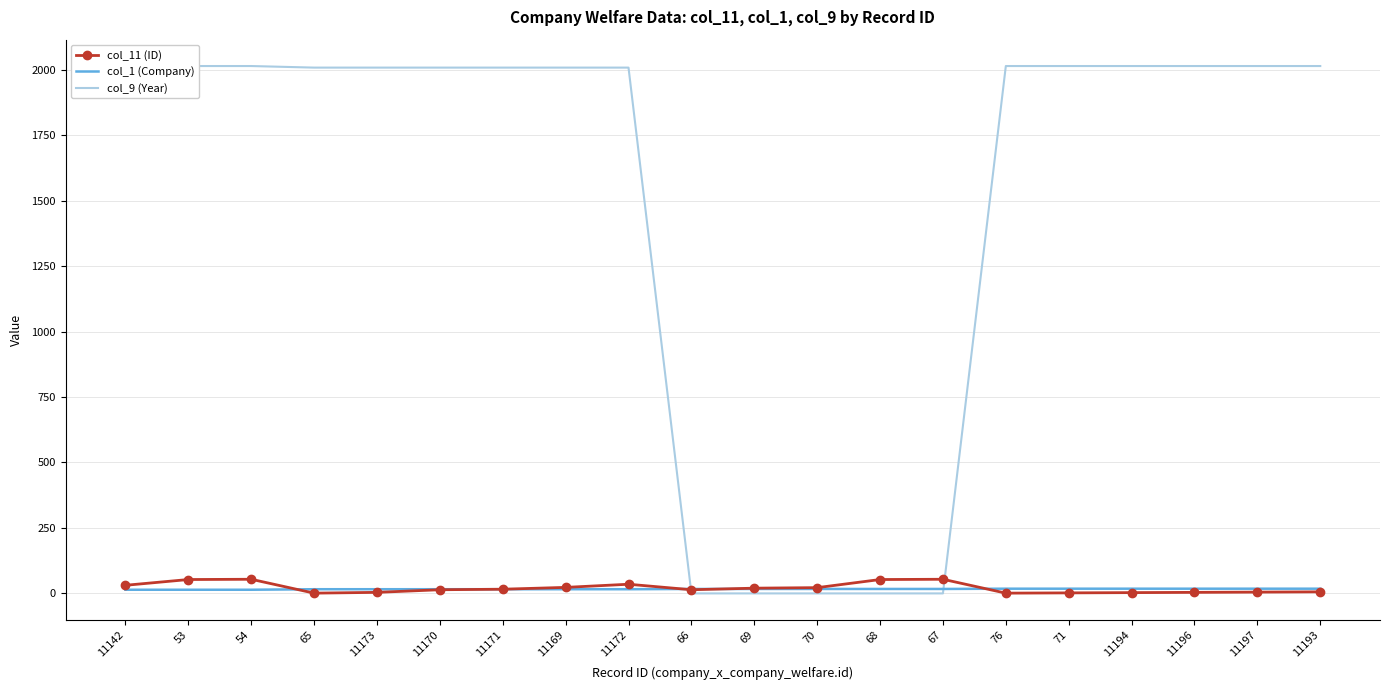

Where is the first local minimum for col_11 (ID)?

65